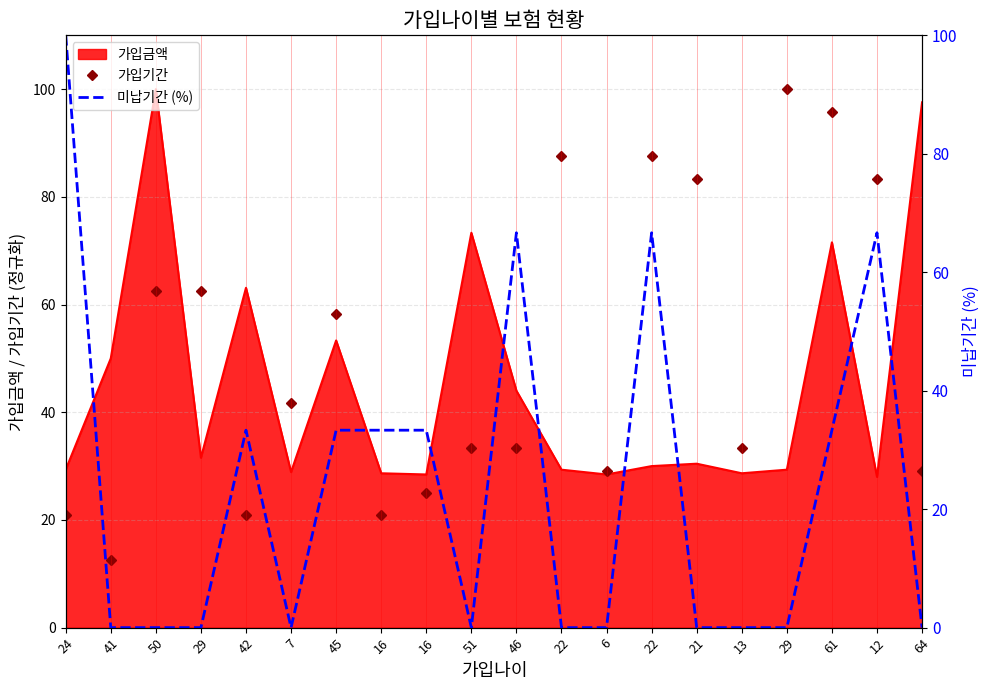

Does the chart display data point markers on the line(s)?

No